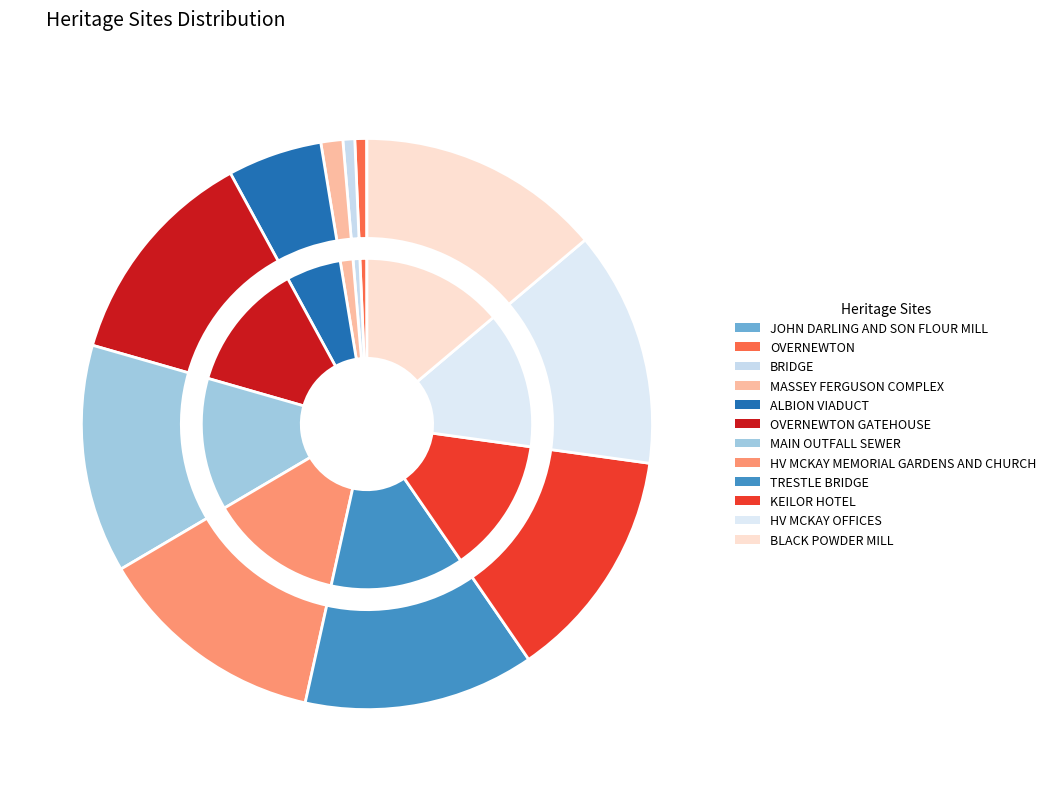

The TRESTLE BRIDGE slice represents 21% of the pie. True or false?

False